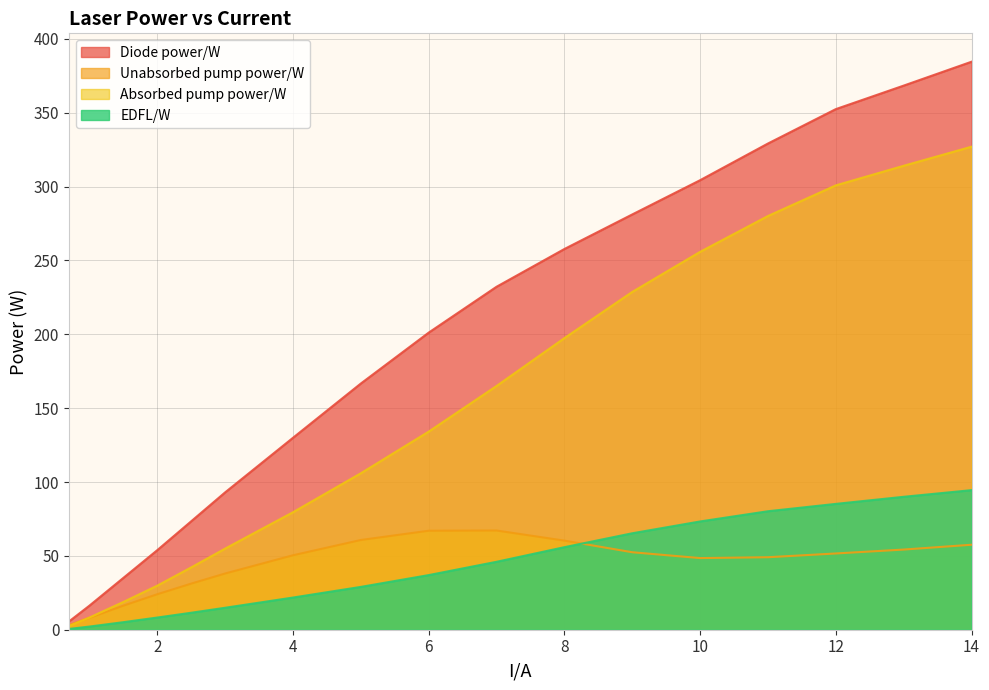

Rank the series by their maximum value, from lowest to highest.

Unabsorbed pump power/W, EDFL/W, Absorbed pump power/W, Diode power/W